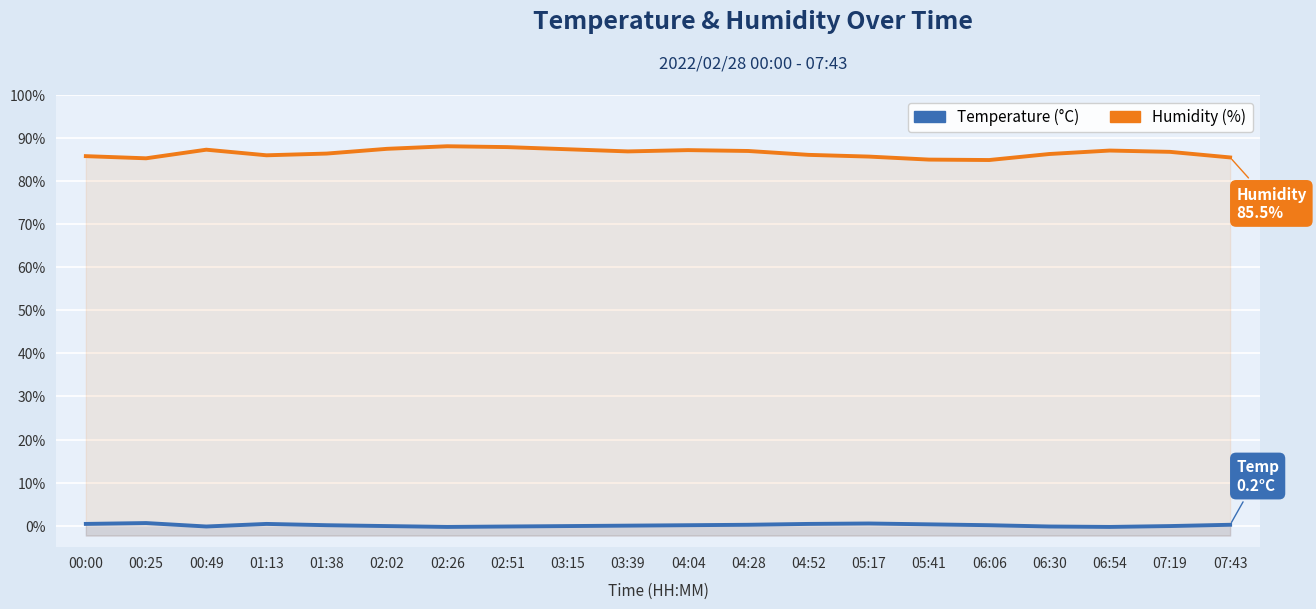

What is the total value across all series at 07:43?

85.7